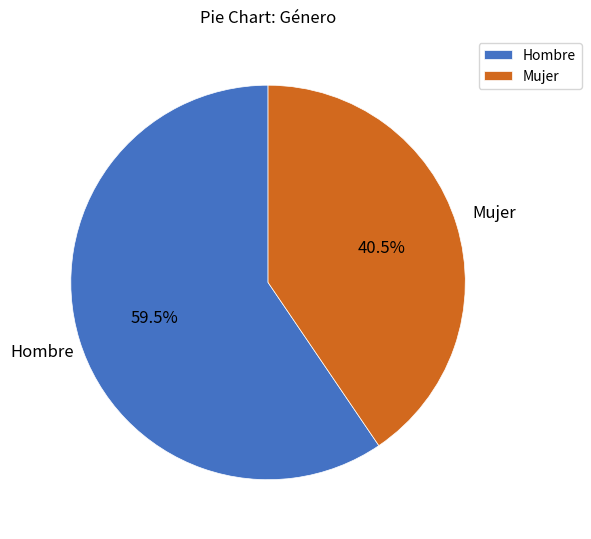

Is Hombre the majority of the pie?

Yes